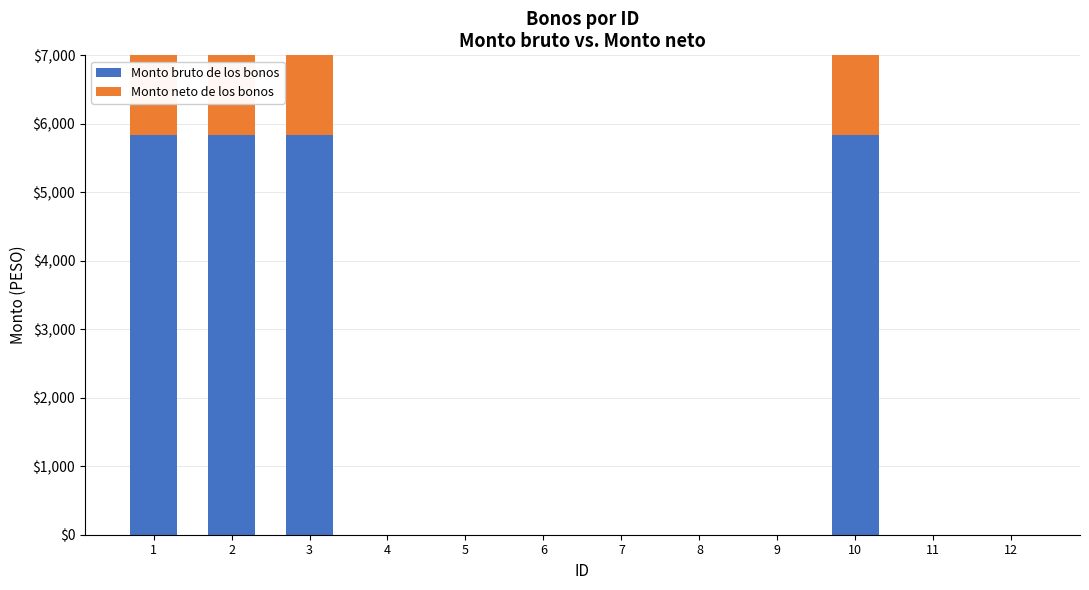

How many bars are there in each group?

2